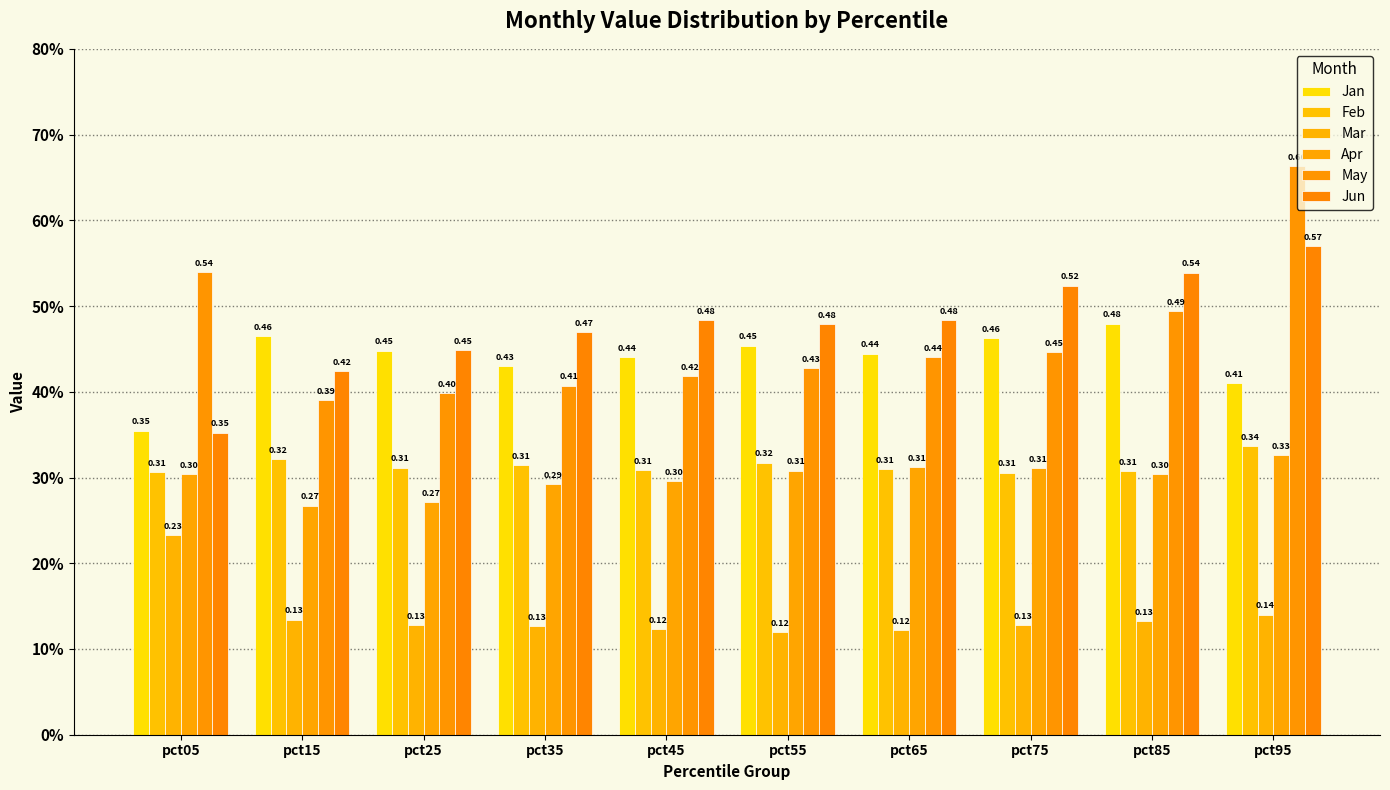

Are the bars horizontal?

No